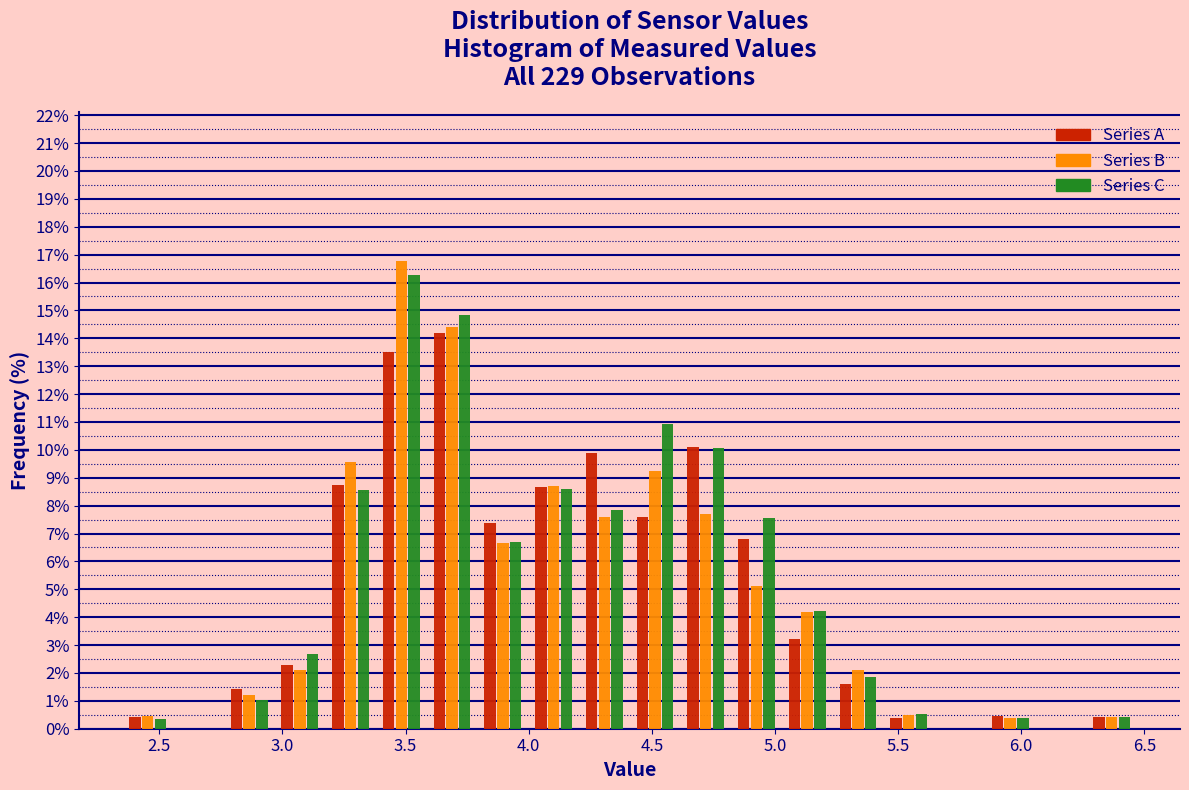

Reading left to right, transcribe this chart: for each range on the x-axis, give the height of each series' bar. Neither the bar edges nor the heights are printed on the chart, so give them approximately, as read against the axes.

2.35 to 2.55: Series A=0.4	Series B=0.5	Series C=0.4
2.55 to 2.75: Series A=0	Series B=0	Series C=0
2.75 to 2.95: Series A=1.4	Series B=1.2	Series C=1.0
2.95 to 3.15: Series A=2.3	Series B=2.1	Series C=2.7
3.15 to 3.40: Series A=8.7	Series B=9.6	Series C=8.6
3.40 to 3.60: Series A=13.5	Series B=16.8	Series C=16.3
3.60 to 3.80: Series A=14.2	Series B=14.4	Series C=14.8
3.80 to 4.00: Series A=7.4	Series B=6.7	Series C=6.7
4.00 to 4.20: Series A=8.7	Series B=8.7	Series C=8.6
4.20 to 4.40: Series A=9.9	Series B=7.6	Series C=7.8
4.40 to 4.60: Series A=7.6	Series B=9.2	Series C=10.9
4.60 to 4.80: Series A=10.1	Series B=7.7	Series C=10.1
4.80 to 5.05: Series A=6.8	Series B=5.1	Series C=7.6
5.05 to 5.25: Series A=3.2	Series B=4.2	Series C=4.2
5.25 to 5.45: Series A=1.6	Series B=2.1	Series C=1.9
5.45 to 5.65: Series A=0.4	Series B=0.5	Series C=0.5
5.65 to 5.85: Series A=0	Series B=0	Series C=0
5.85 to 6.05: Series A=0.4	Series B=0.4	Series C=0.4
6.05 to 6.25: Series A=0	Series B=0	Series C=0
6.25 to 6.45: Series A=0.4	Series B=0.4	Series C=0.4